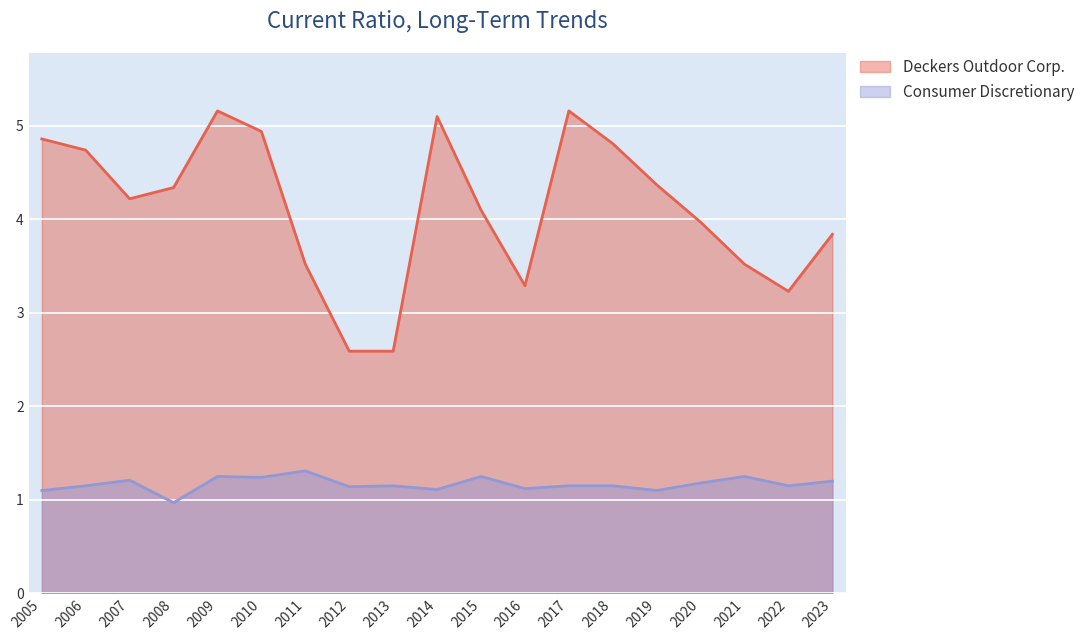

At which label does Consumer Discretionary reach its peak?

2011